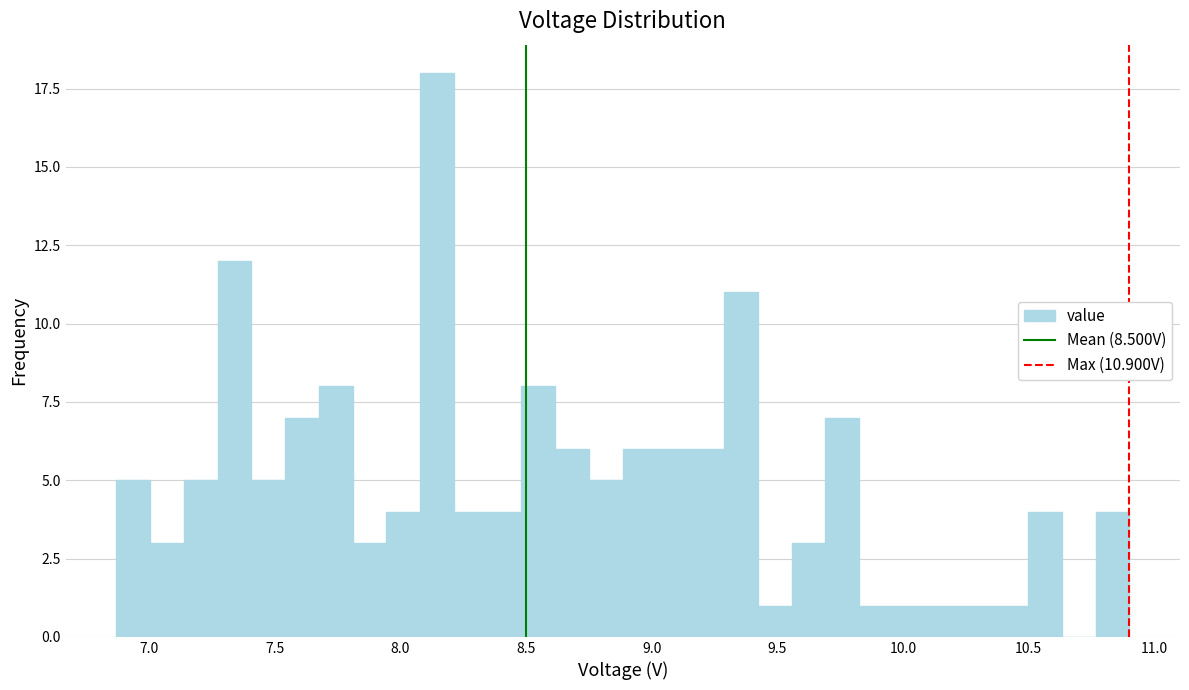

Around what value on the x-axis is the tallest bar? Give the approximate position of its centre, as read against the axis.

8.15